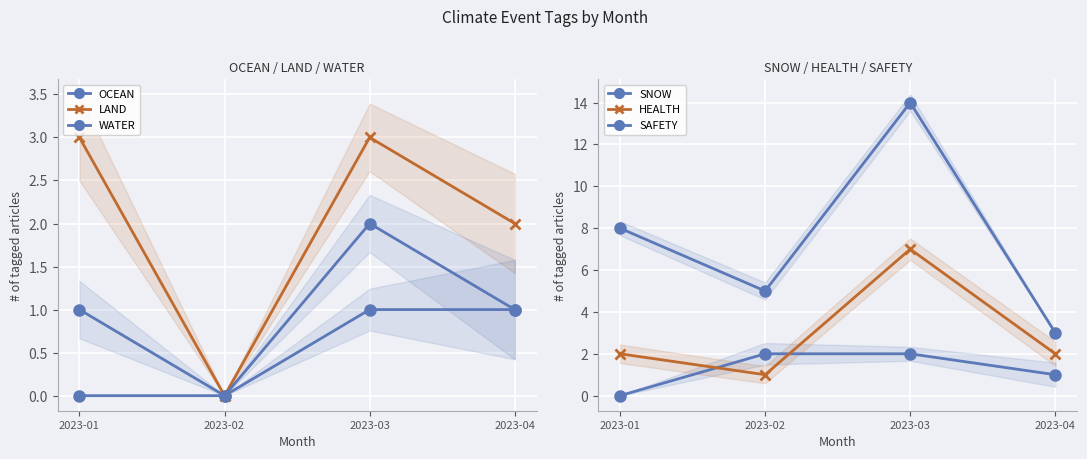

Is this an area chart (filled region under the line)?

No